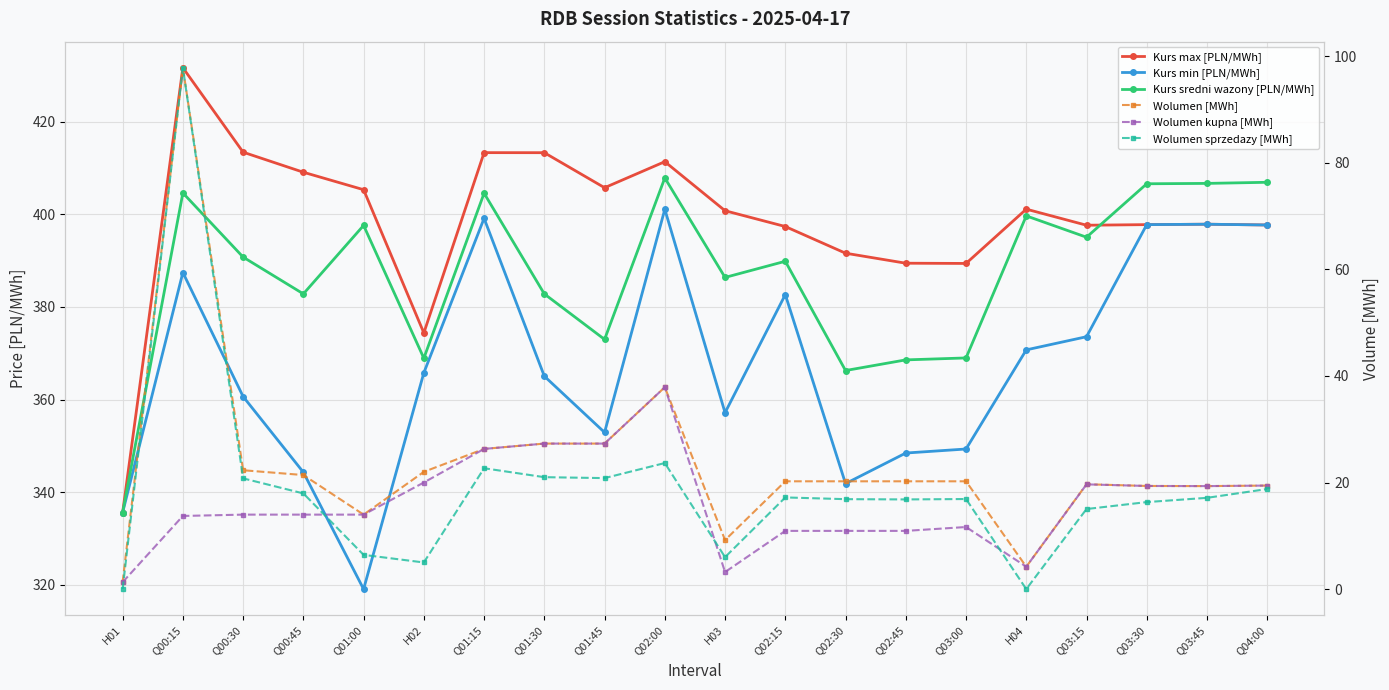

At Q03:45, list the series in order from smallest to largest.

Wolumen sprzedazy [MWh], Wolumen [MWh], Wolumen kupna [MWh], Kurs max [PLN/MWh], Kurs min [PLN/MWh], Kurs sredni wazony [PLN/MWh]